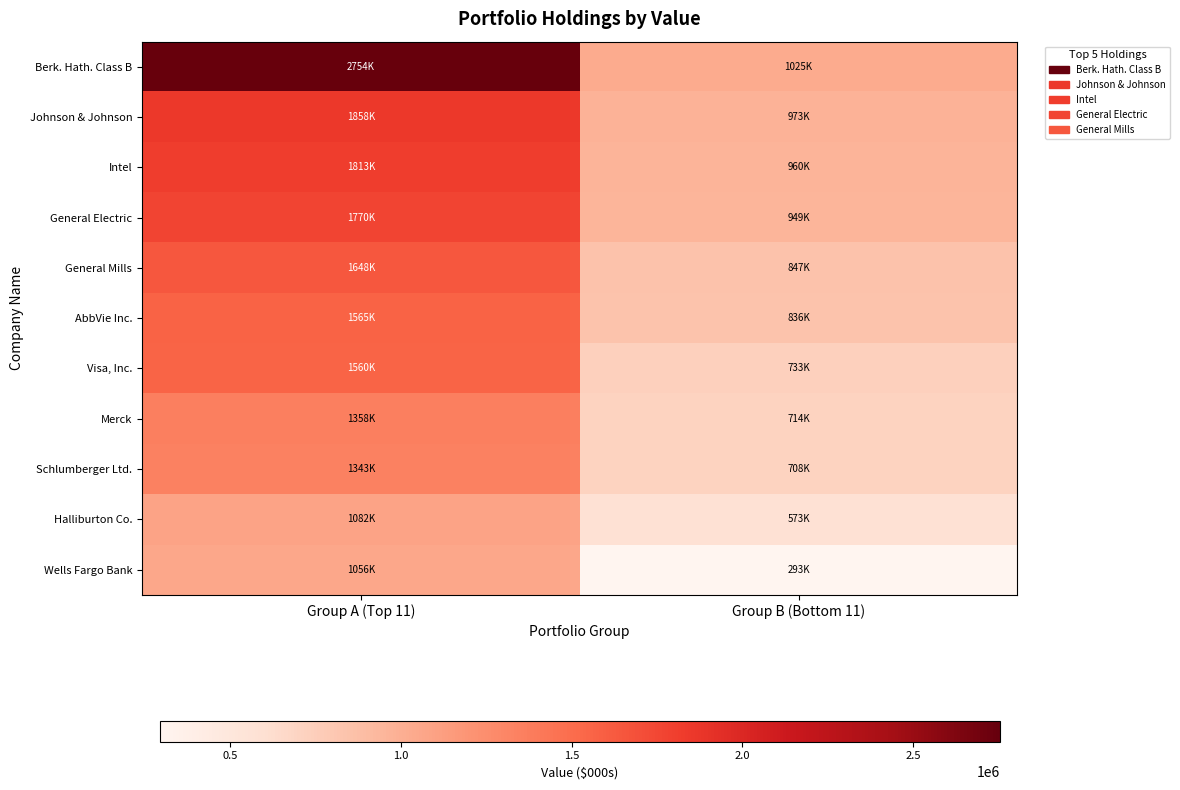

Which category has the highest value across all series?

Group A (Top 11)